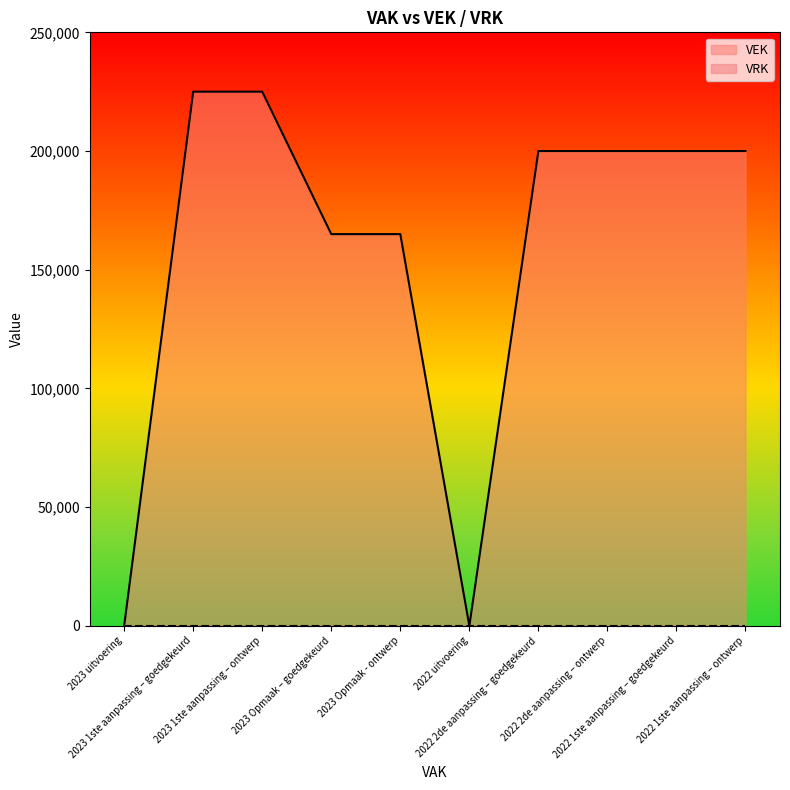

Count the values in the range 165000 to 200000.

6